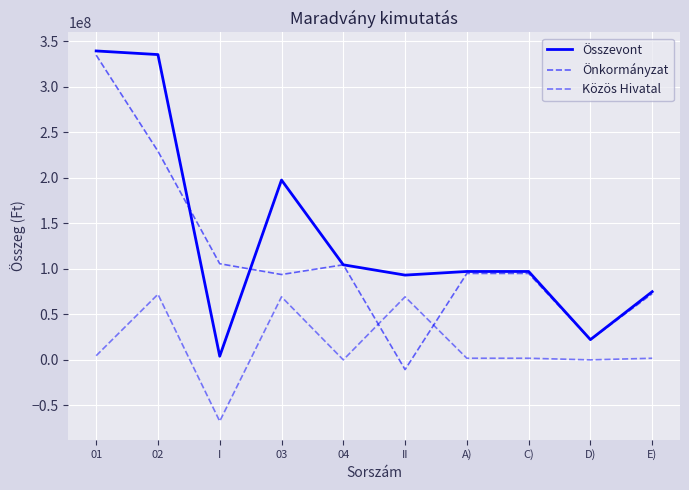

Count the number of categories in the chart.

10